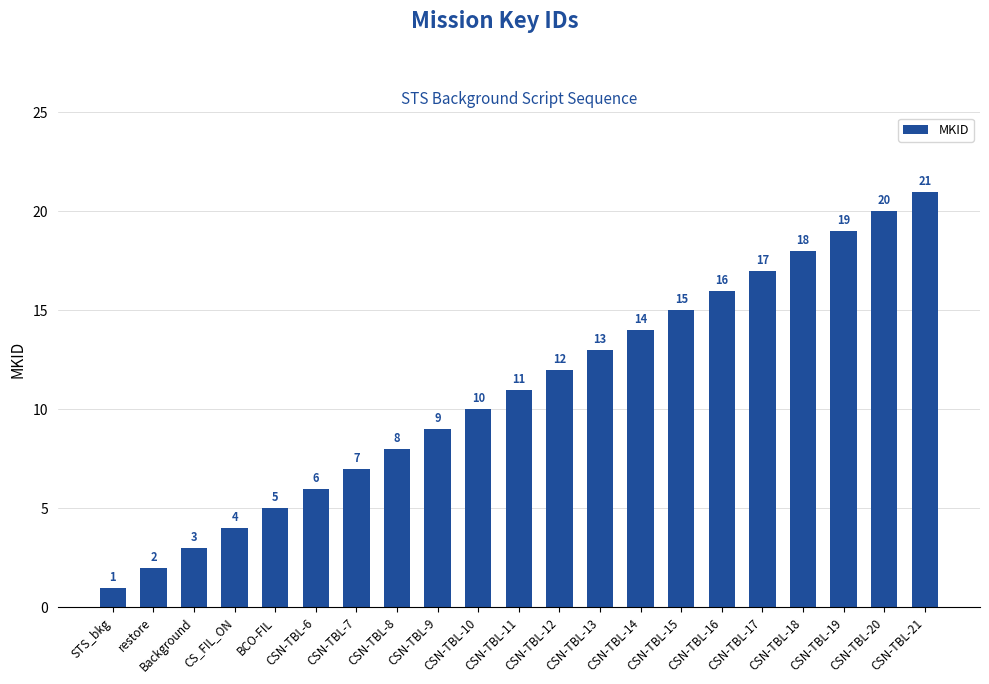

Reading right to left, what are all the values shown in this chart?

CSN-TBL-21=21	CSN-TBL-20=20	CSN-TBL-19=19	CSN-TBL-18=18	CSN-TBL-17=17	CSN-TBL-16=16	CSN-TBL-15=15	CSN-TBL-14=14	CSN-TBL-13=13	CSN-TBL-12=12	CSN-TBL-11=11	CSN-TBL-10=10	CSN-TBL-9=9	CSN-TBL-8=8	CSN-TBL-7=7	CSN-TBL-6=6	BCO-FIL=5	CS_FIL_ON=4	Background=3	restore=2	STS_bkg=1